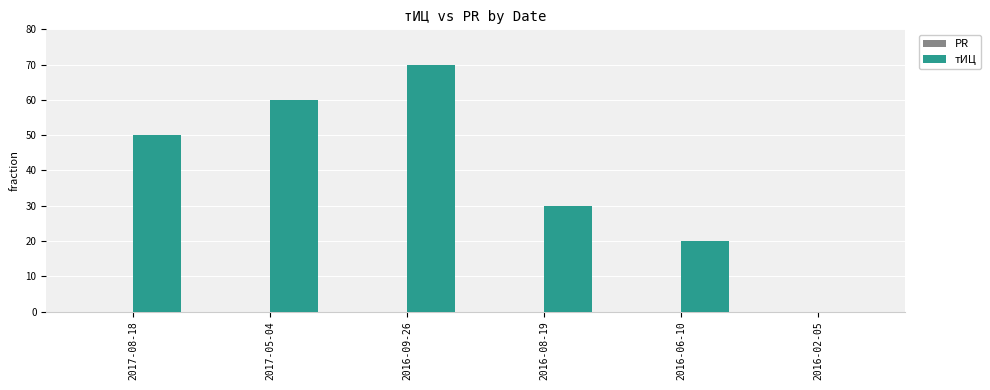

What is the maximum value shown in the chart?

70